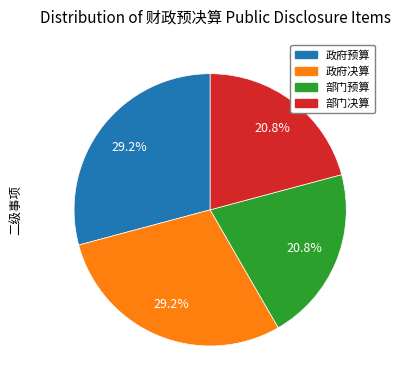

Combined, what portion of the pie is 政府预算 and 部门预算?

50.0%